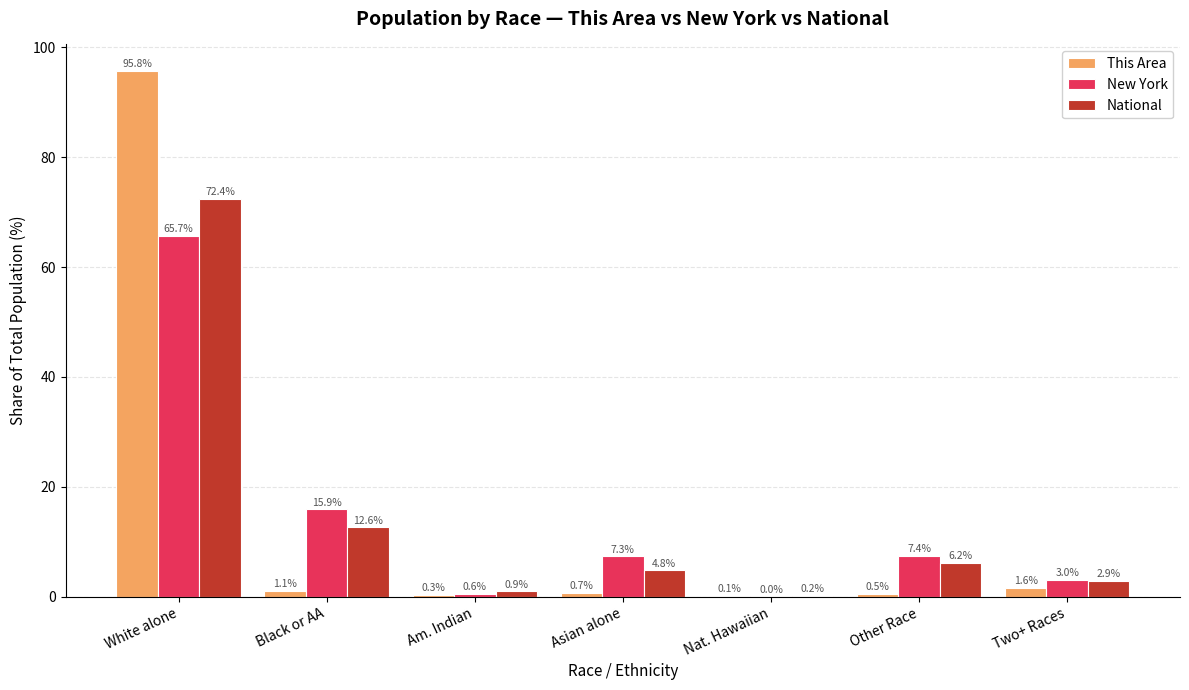

Which category has the highest value in the New York series?

White alone